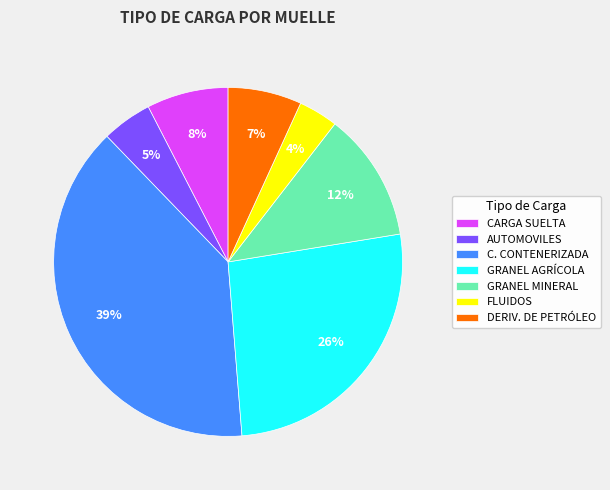

To the nearest percent, what is the combined percentage of DERIV. DE PETRÓLEO and GRANEL AGRÍCOLA?

33%